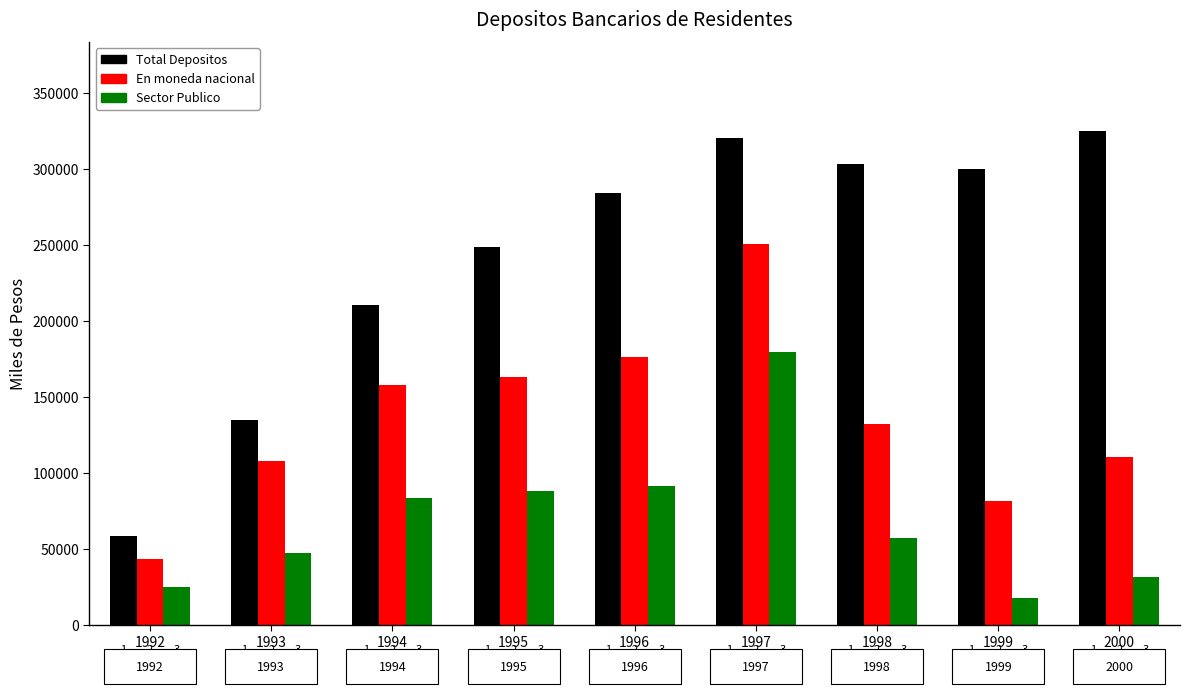

Does the chart contain stacked bars?

No